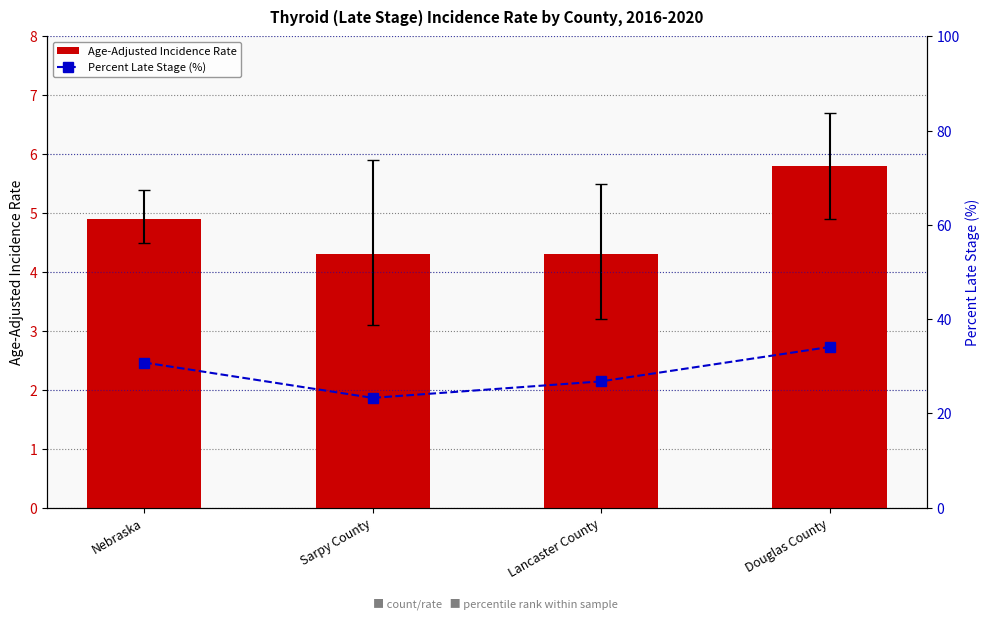

Rank the series by their average value, from lowest to highest.

Age-Adjusted Incidence Rate, Percent Late Stage (%)